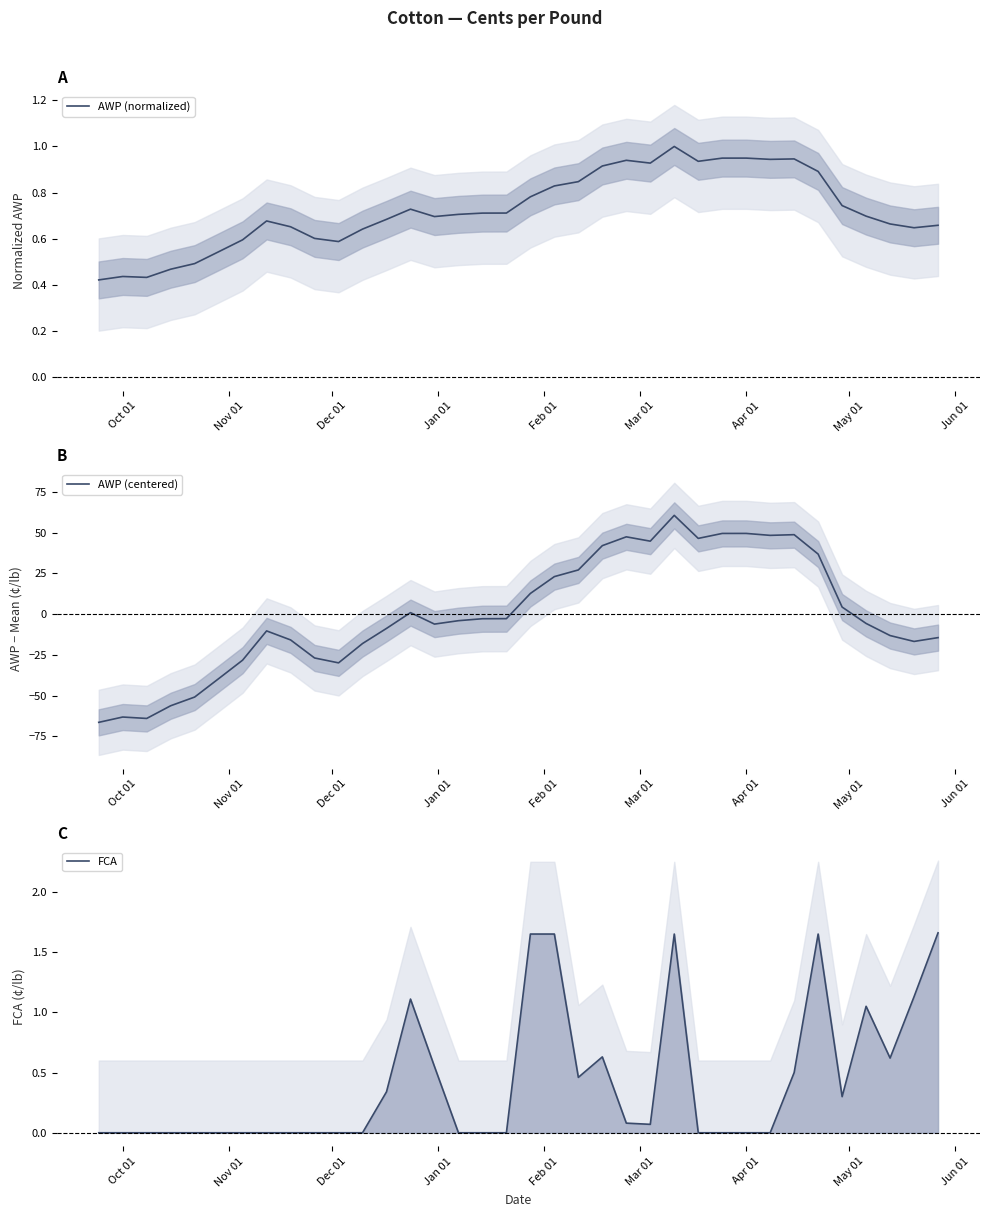

What is the maximum value shown in the chart?

60.6